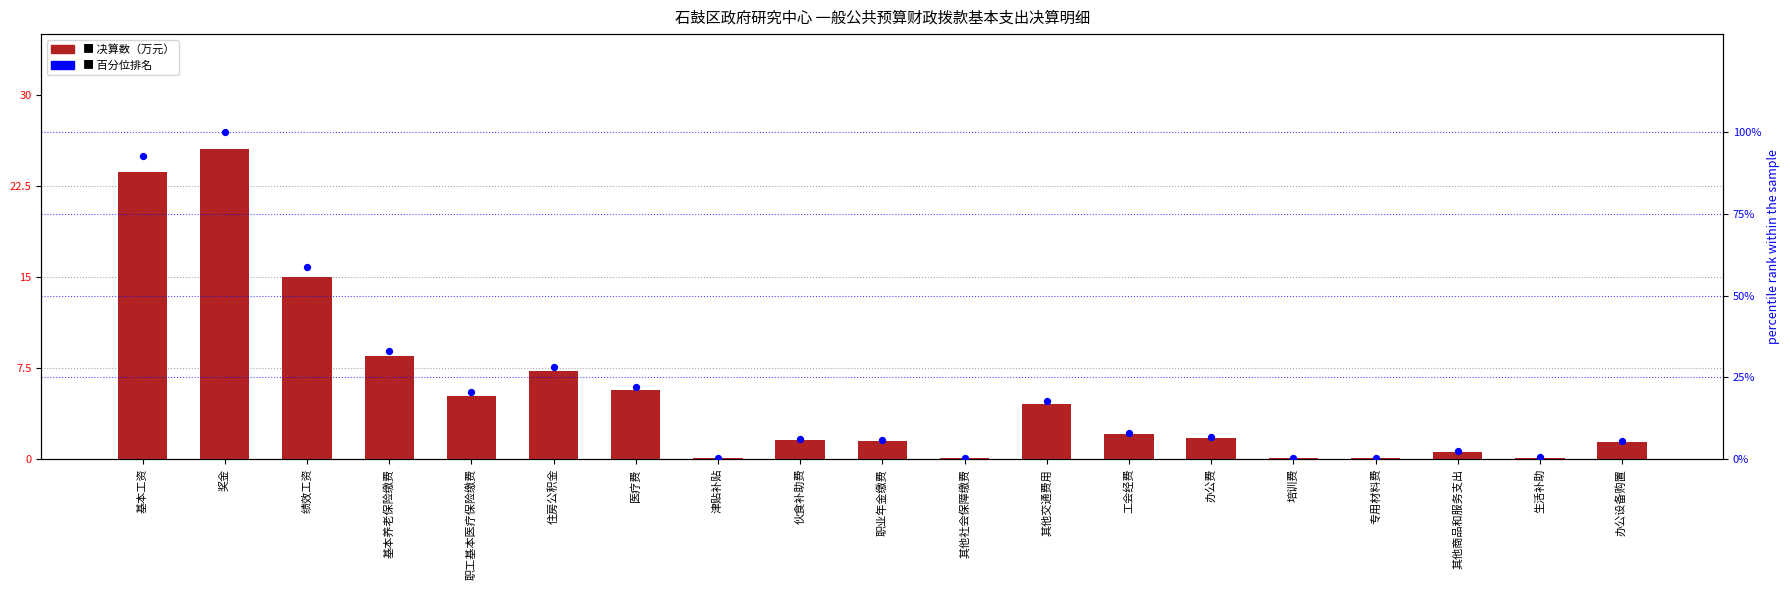

Which series contains the highest Y value?

百分位排名